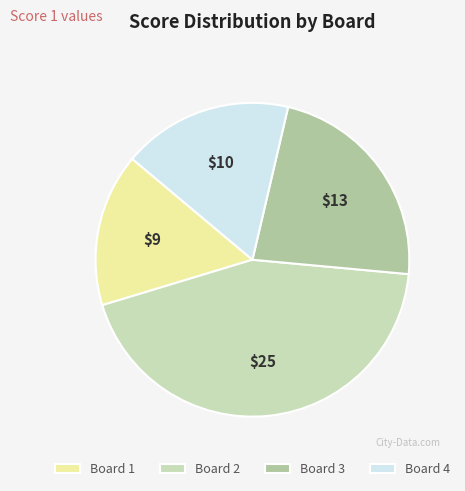

Which has a higher value, Board 2 or Board 3?

Board 2